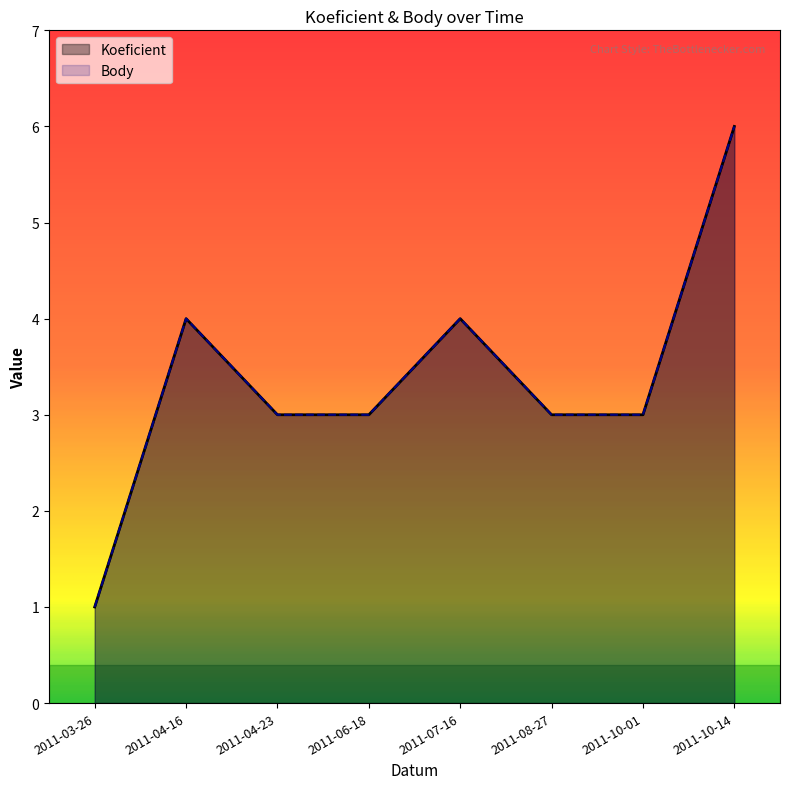

At which label does Body first exceed 3?

2011-04-16